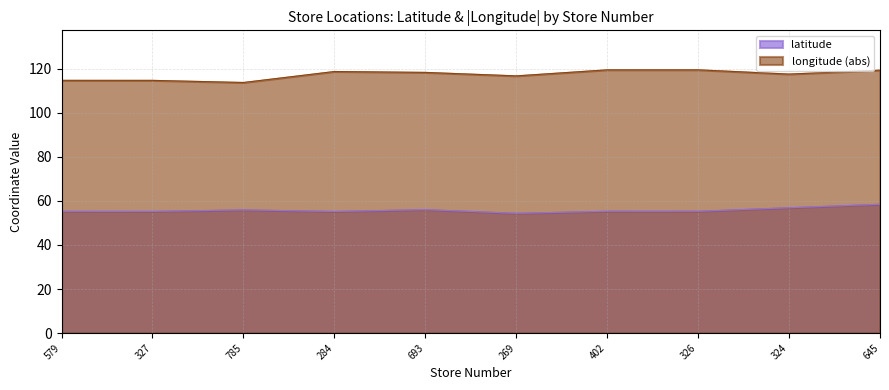

True or false: longitude and latitude cross at least once.

False